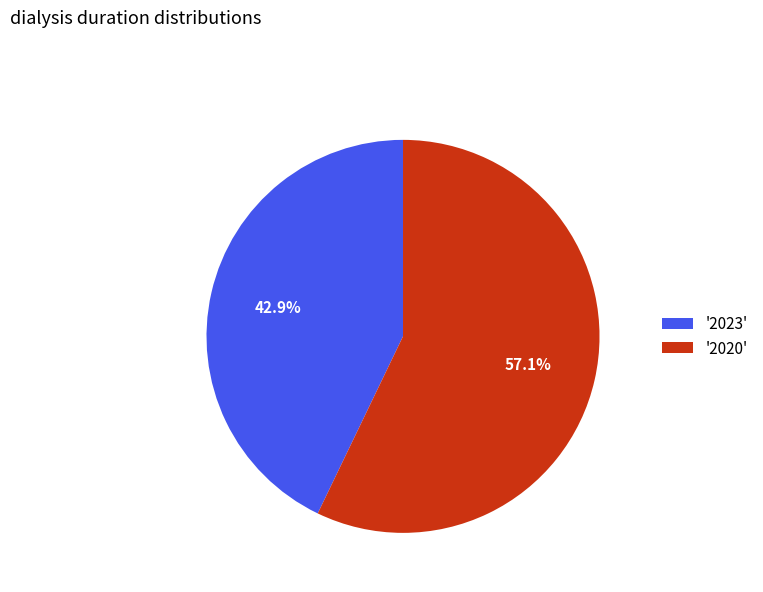

Count the number of slices in the pie.

2